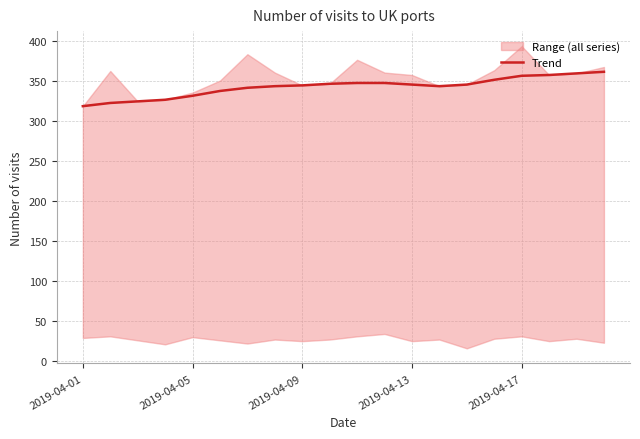

Where does the data first go above 346?

9